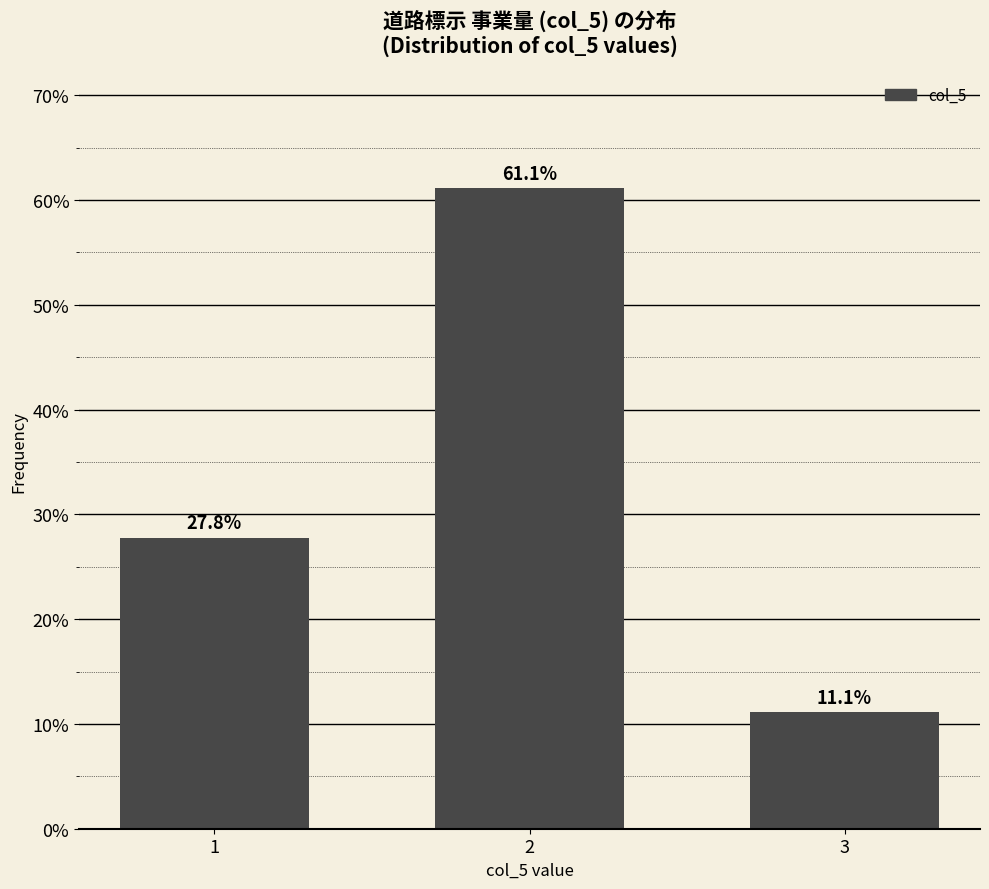

Reading left to right, extract all data points from this chart.

1=27.8	2=61.1	3=11.1